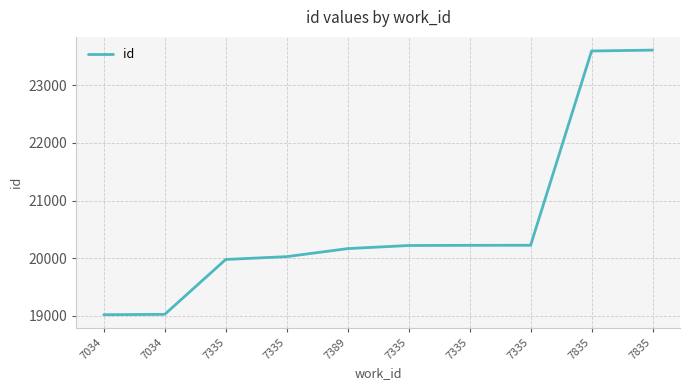

Does the chart display data point markers on the line(s)?

No